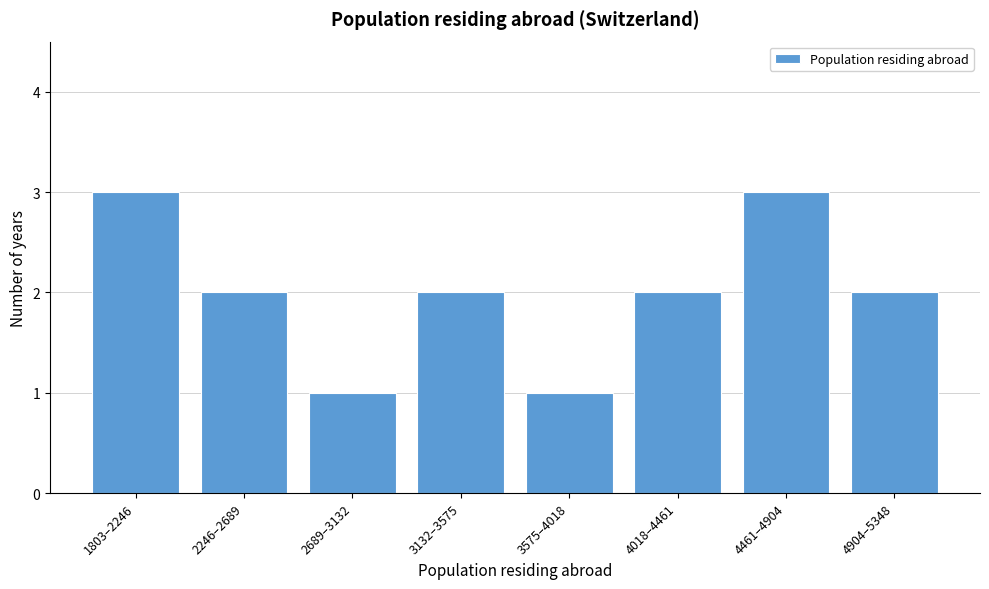

Reading left to right, what are all the values shown in this chart?

3	2	1	2	1	2	3	2